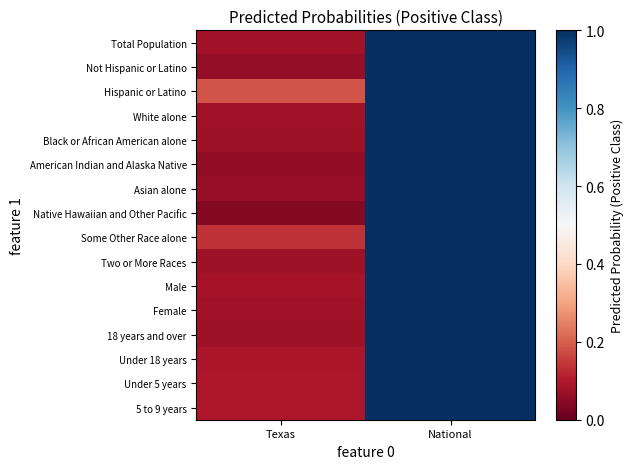

What is the total value across all series at Texas?

1.4